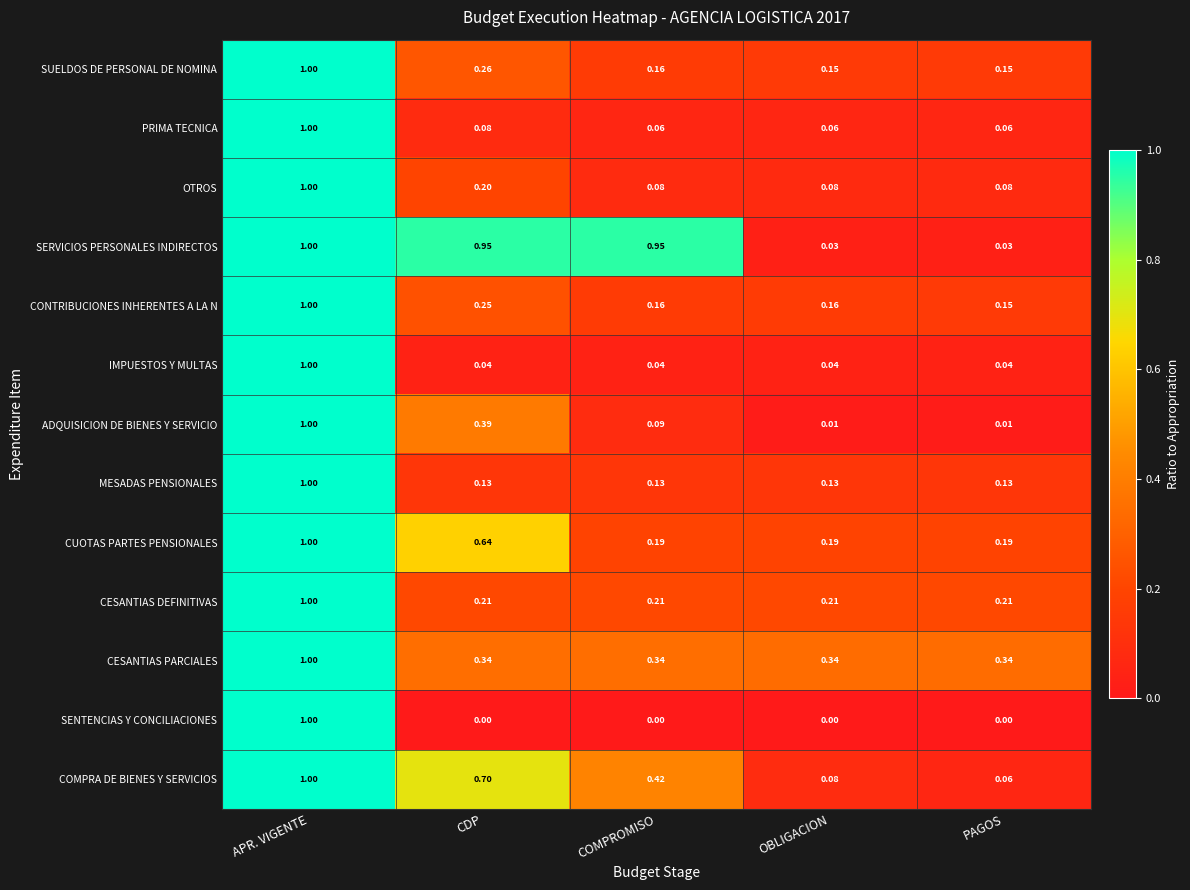

Which series has the largest range (max minus min)?

SENTENCIAS Y CONCILIACIONES